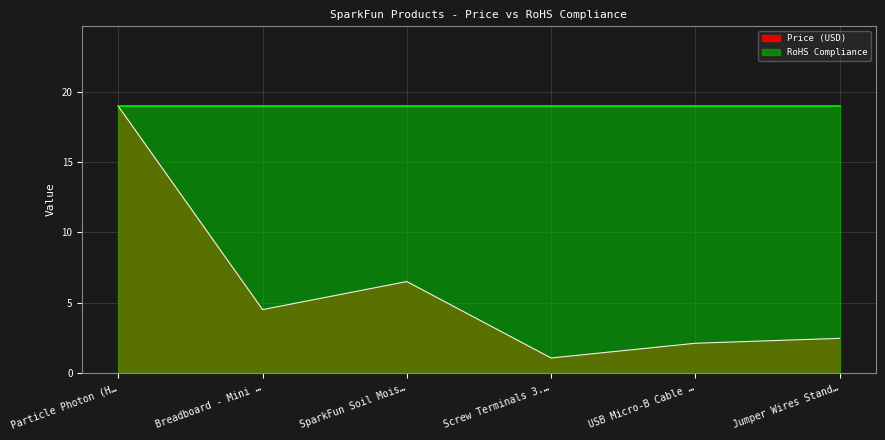

Between Breadboard - Mini … and Jumper Wires Stand…, which series saw the biggest shift?

Price (USD)